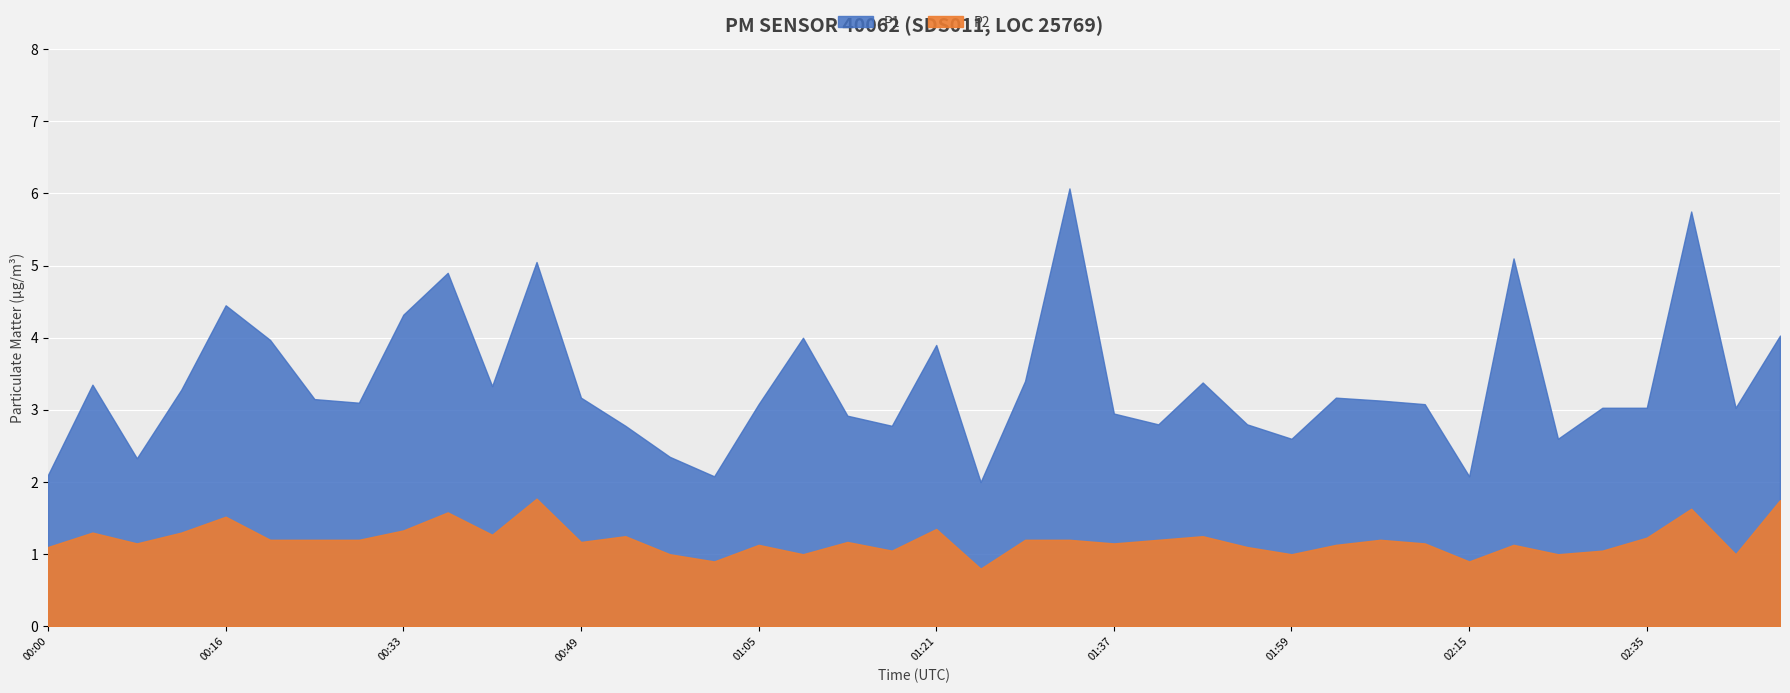

What is the minimum value shown in the chart?

0.8